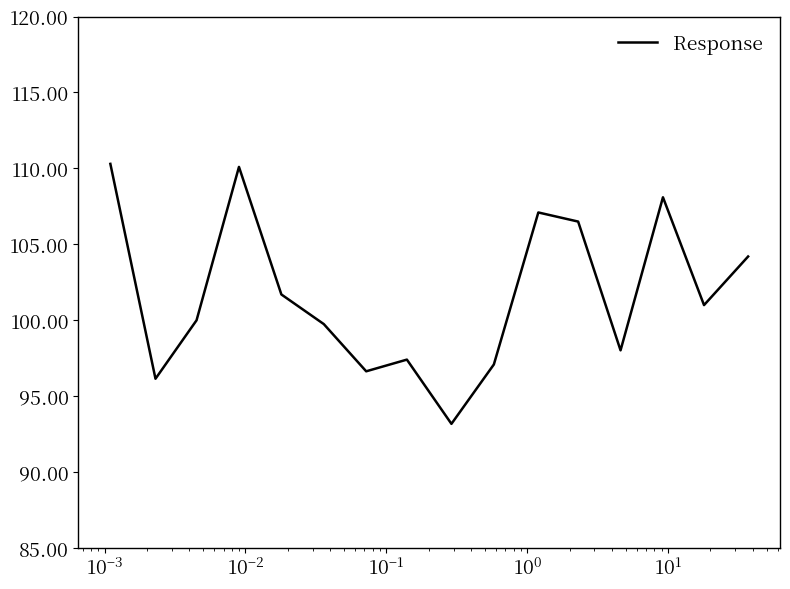

What is the difference between the maximum and minimum values?

17.1